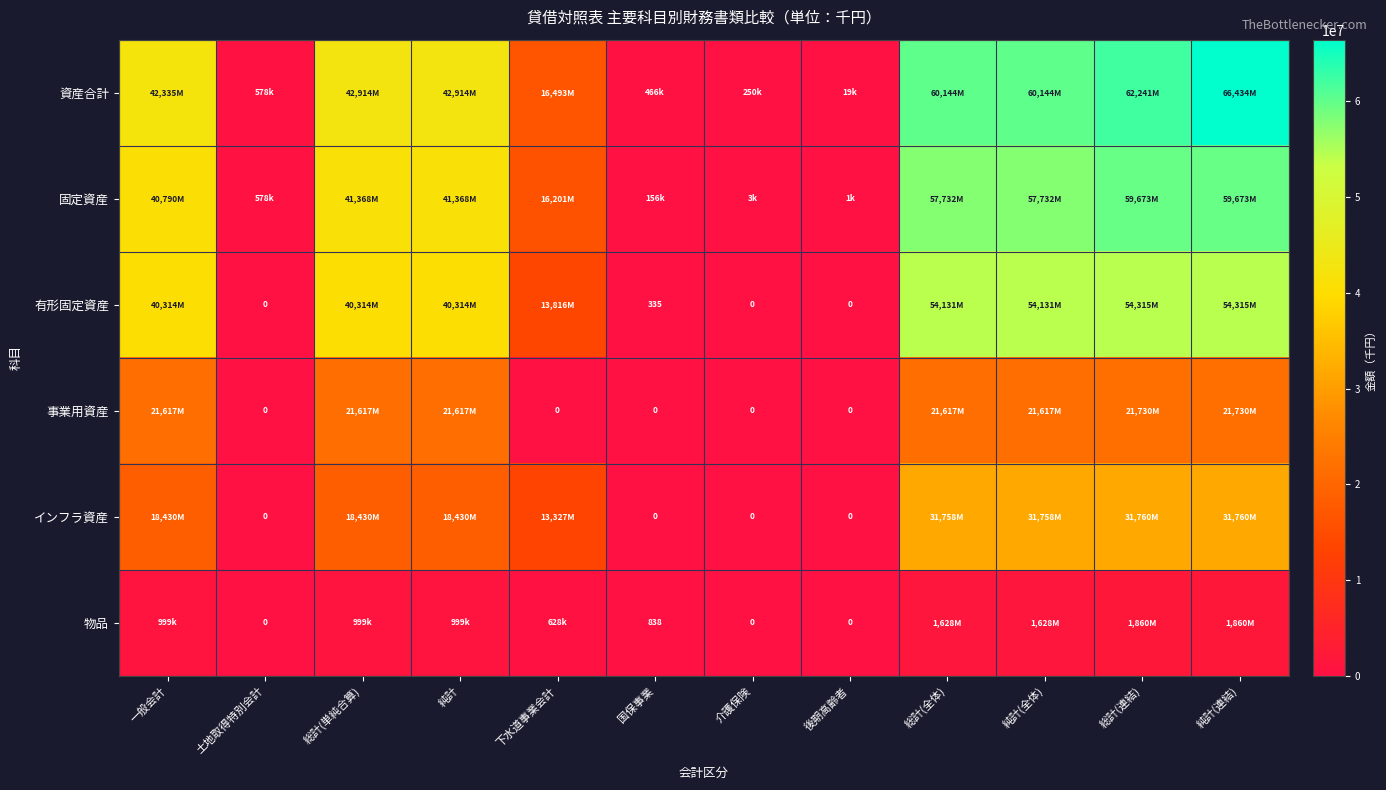

At which category is the sum across all series the highest?

純計(連結)